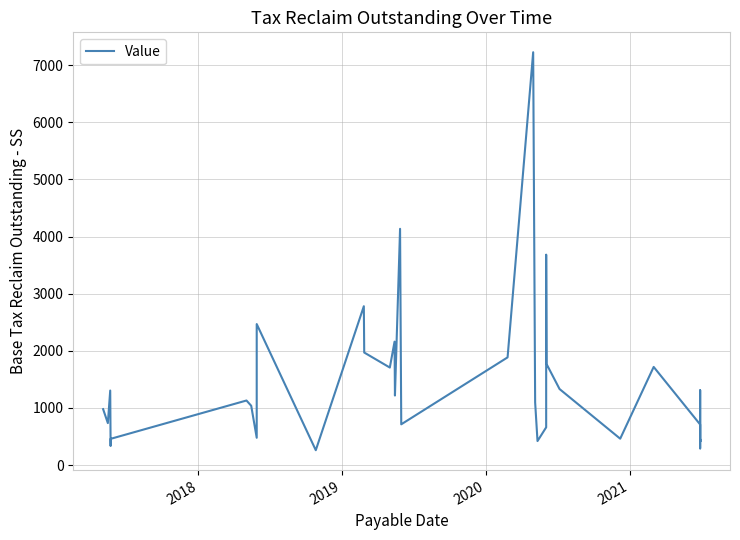

What is the sum of all values?

48746.2